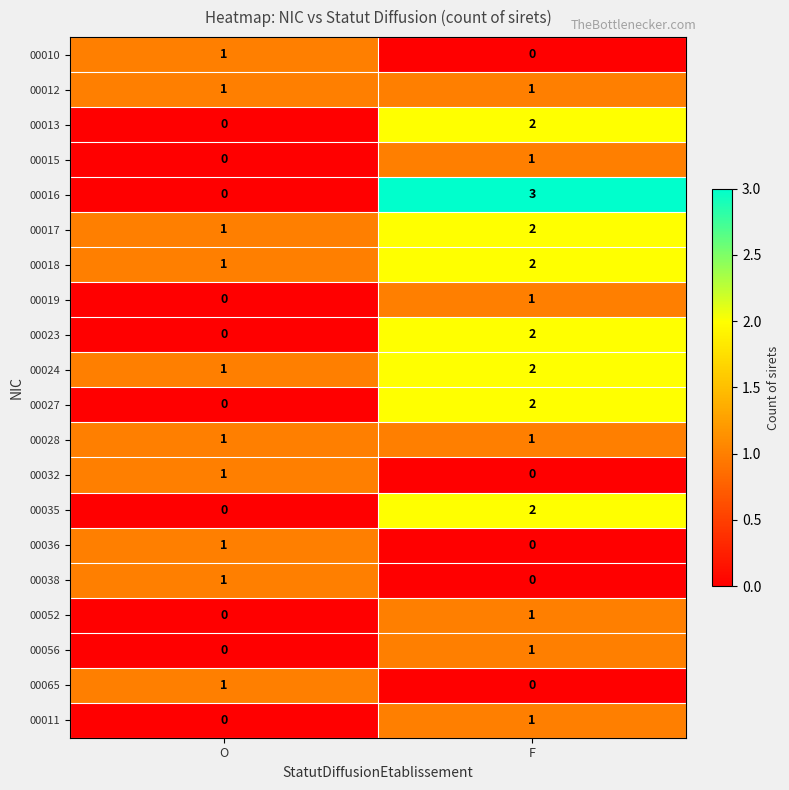

Is the value of 00052 at O greater than the value of 00019 at F?

No